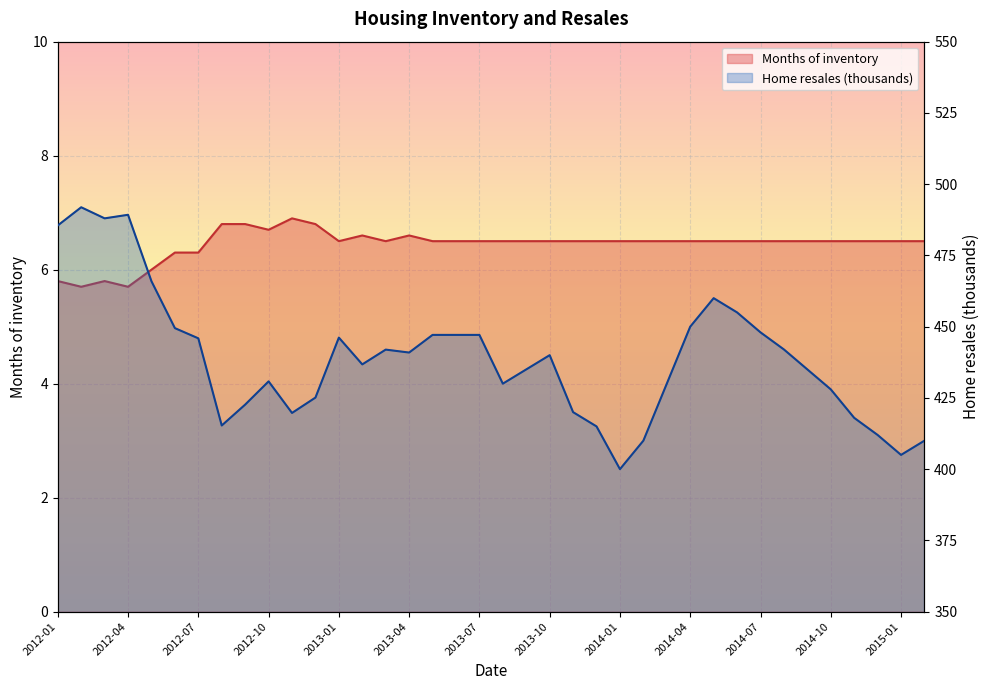

How many interior local peaks does the Home resales (thousands, right scale) series have?

7